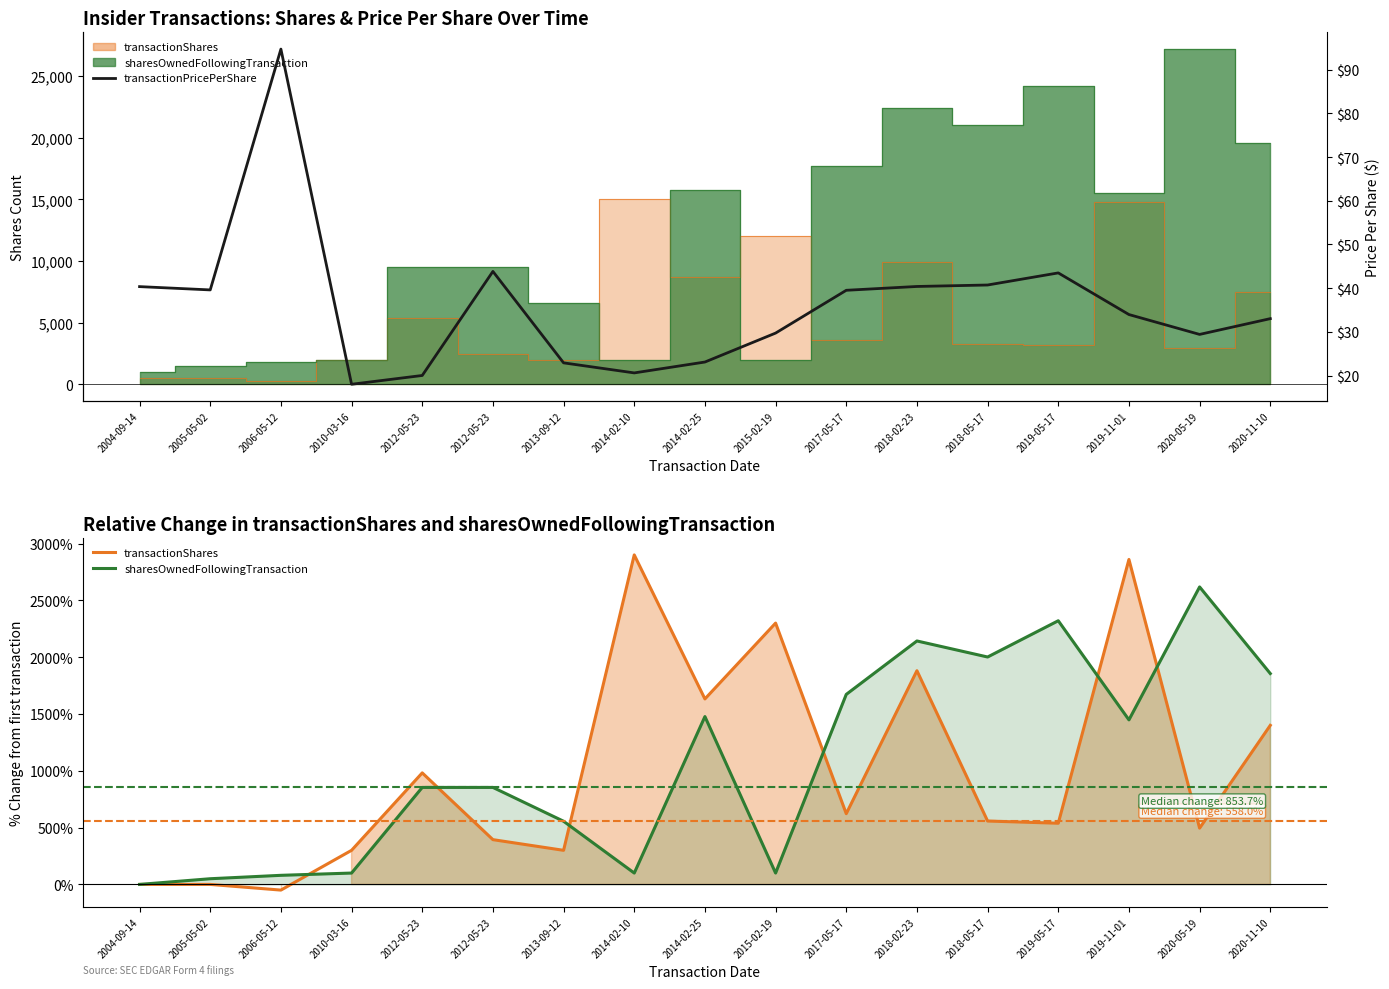

What is the difference between the highest and lowest values at 2014-02-10?

2879.4